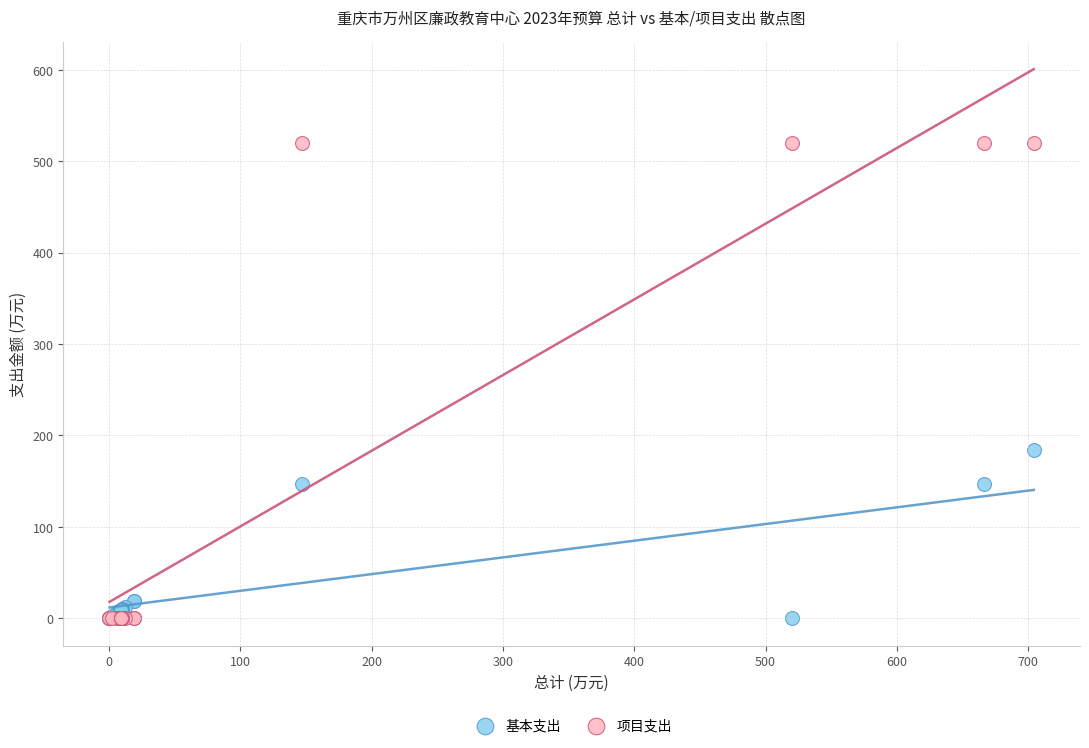

Which series contains the highest Y value?

项目支出